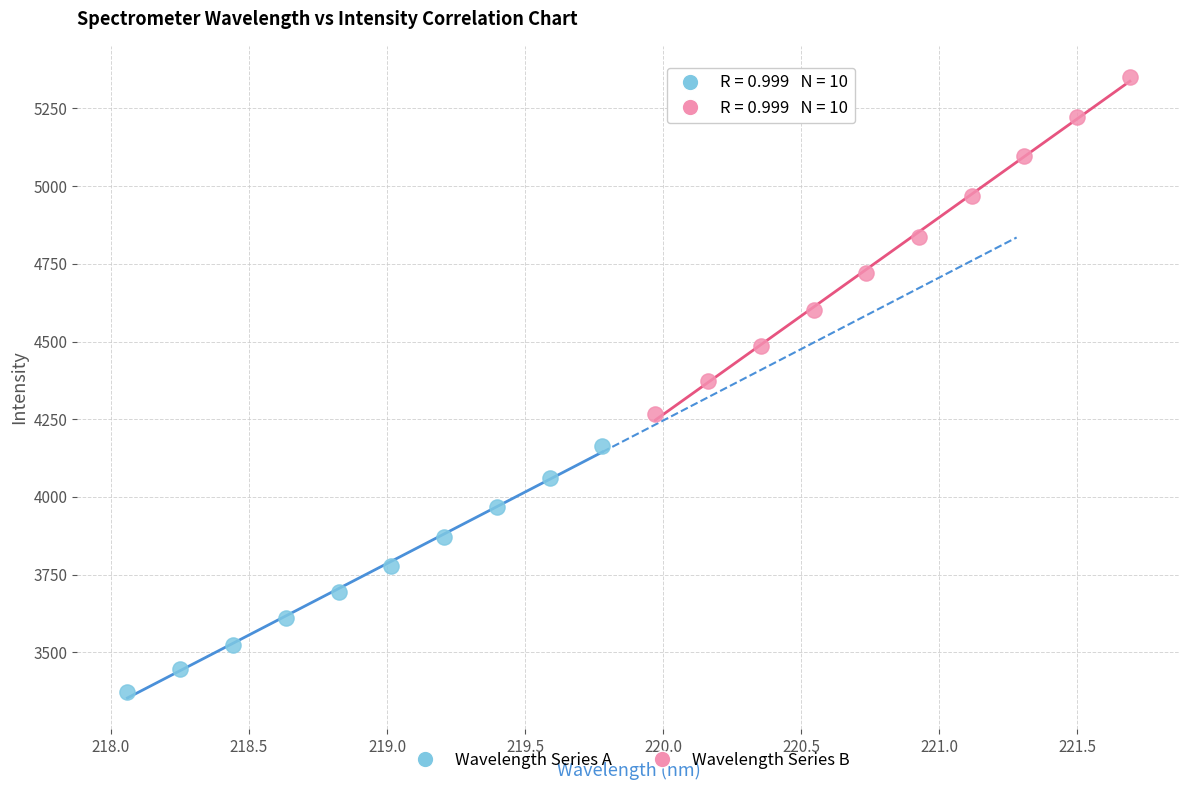

What are all the series names shown in the legend?

Wavelength Series A, Wavelength Series B